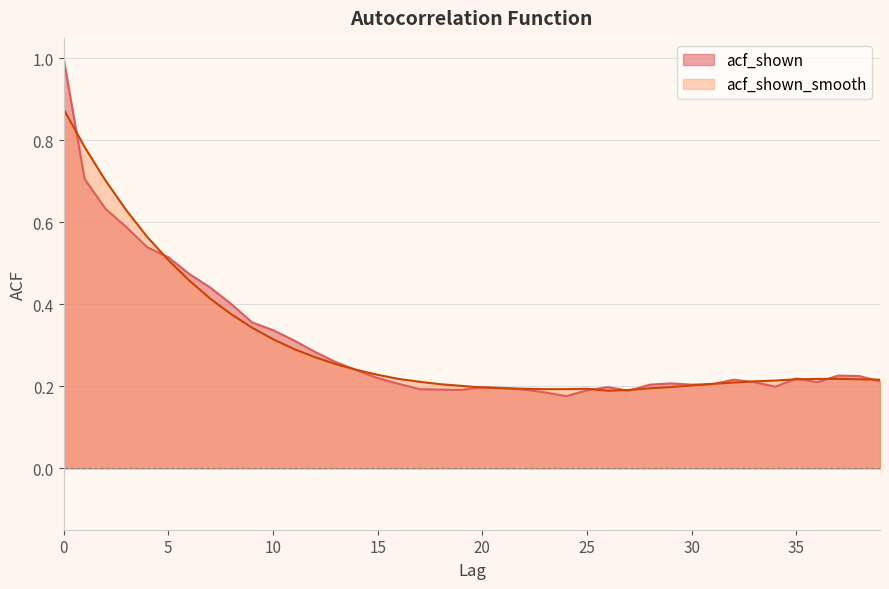

What are all the series names shown in the legend?

acf_shown, acf_shown_smooth